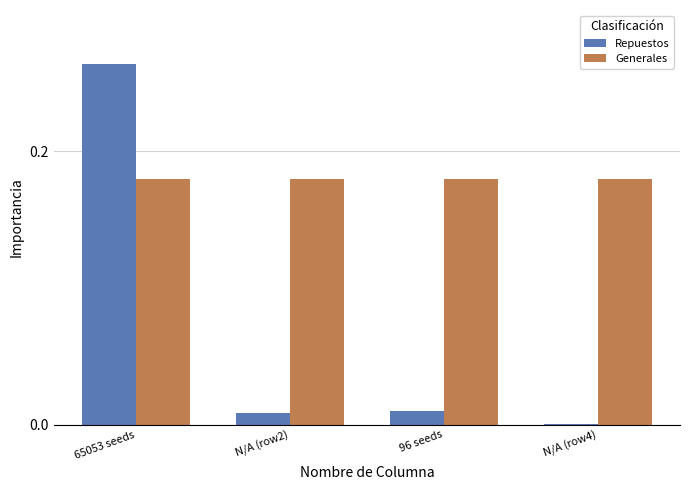

Which label corresponds to the largest value in the chart?

65053 seeds